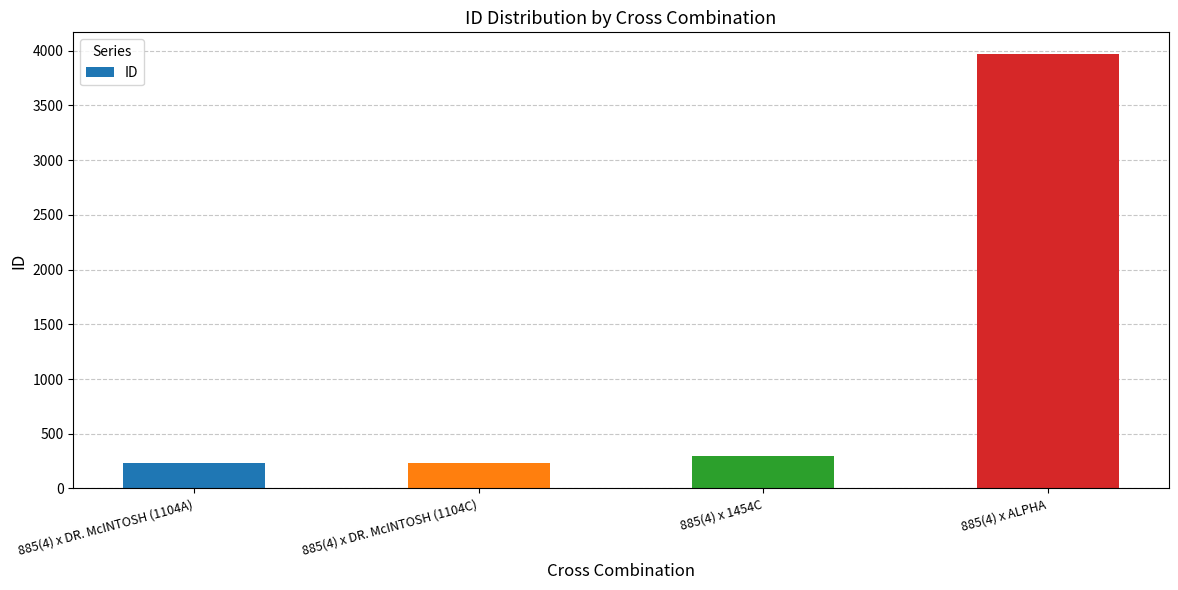

What is the greatest value displayed?

3969